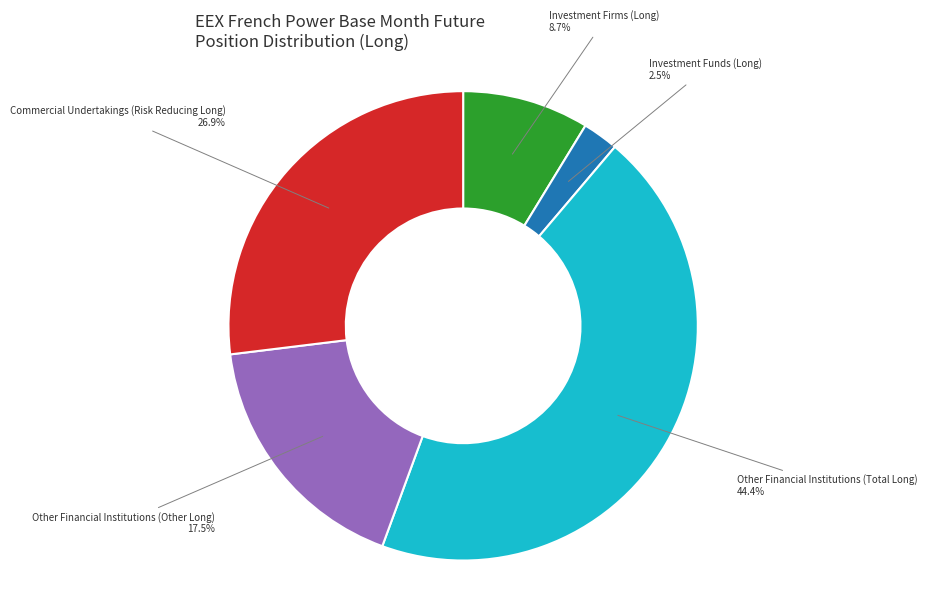

Which has a higher value, Other Financial Institutions (Total Long) or Other Financial Institutions (Other Long)?

Other Financial Institutions (Total Long)